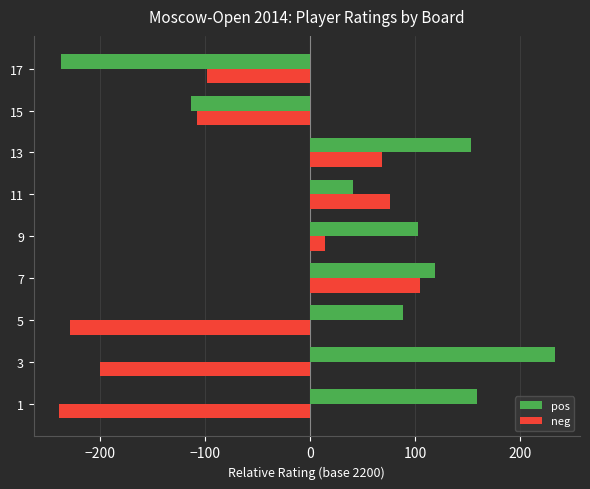

Which series has the widest spread of values?

pos